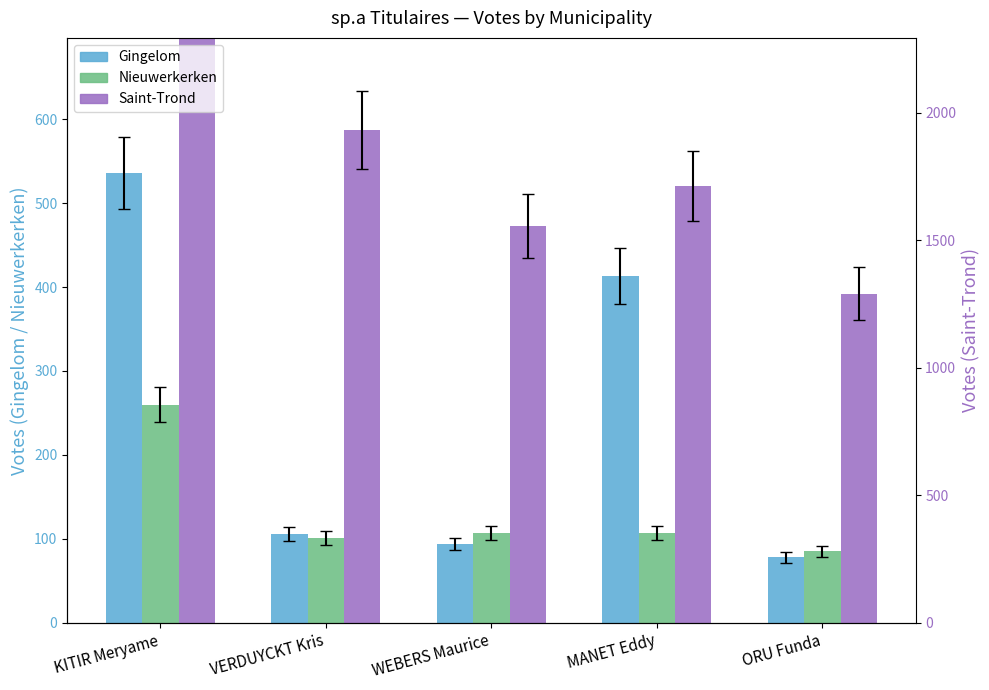

What position from the right is MANET Eddy?

2